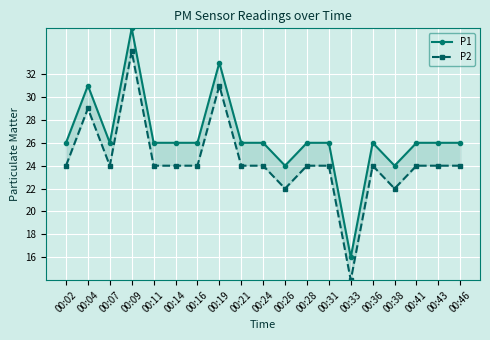

How many values in the P2 series exceed 24?

3